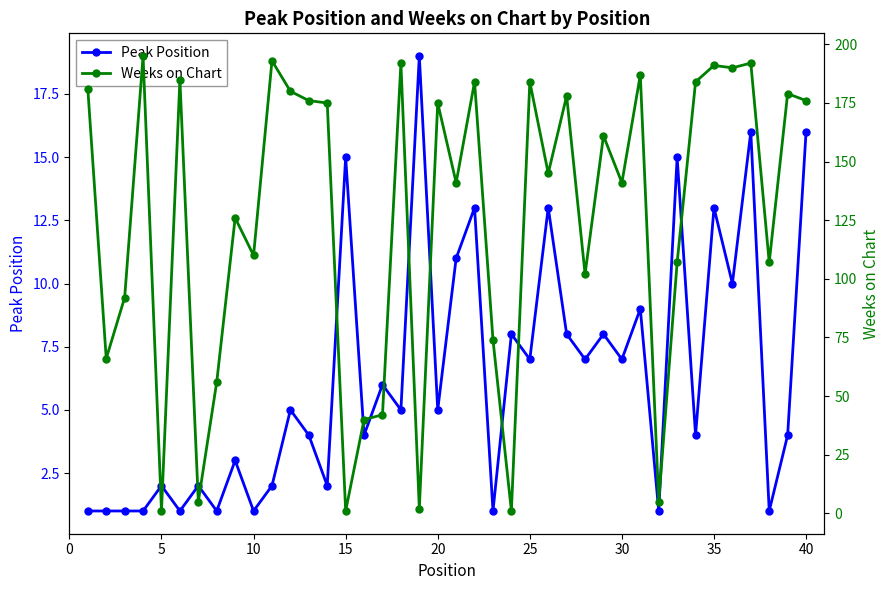

True or false: Peak Position has more than 1 interior local peaks.

True